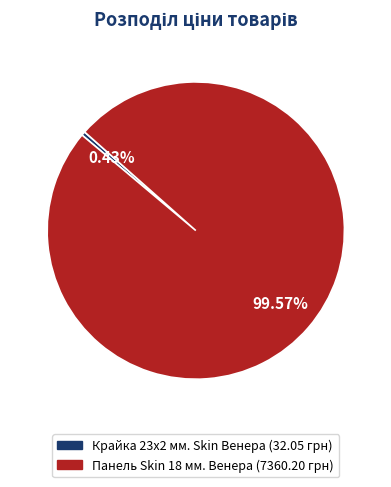

Count the number of slices in the pie.

2